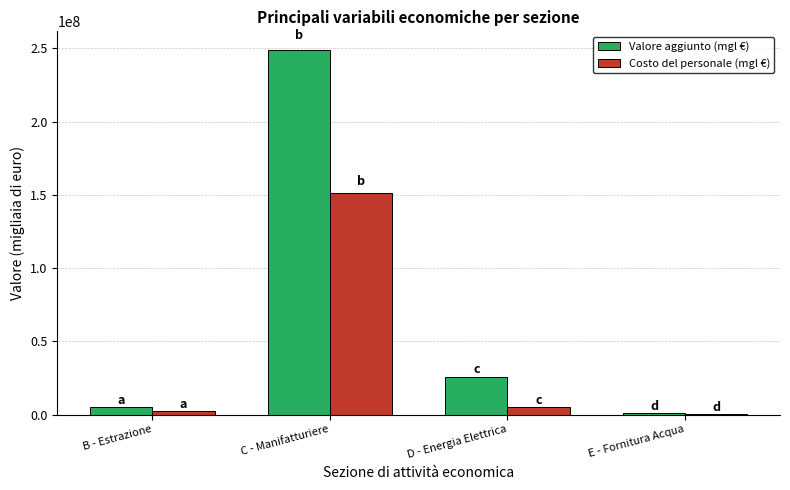

Is the value of Costo del personale (mgl €) at D - Energia Elettrica greater than the value of Valore aggiunto (mgl €) at D - Energia Elettrica?

No